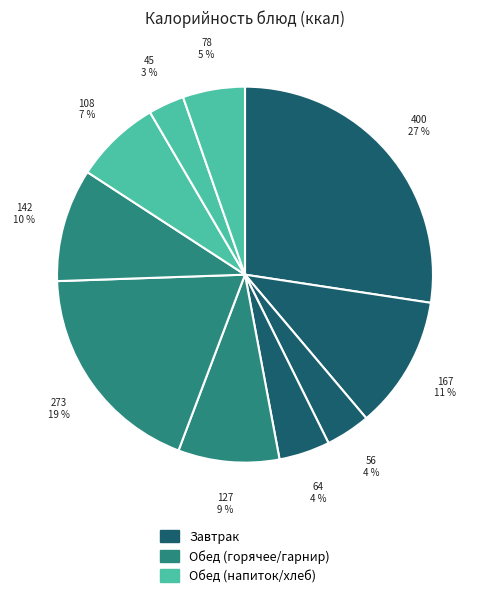

How many segments does this pie chart have?

10